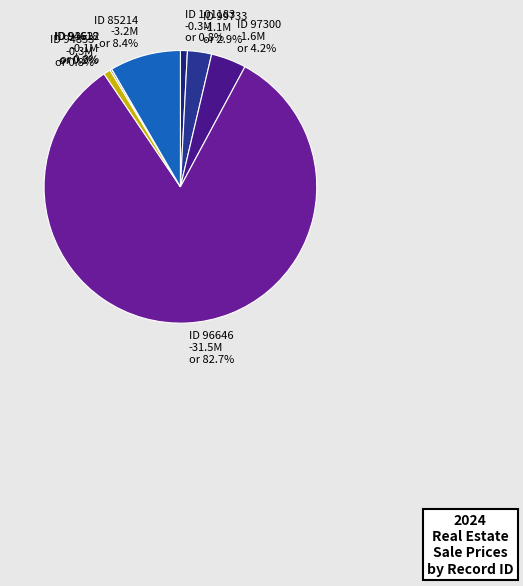

Count the number of slices in the pie.

8